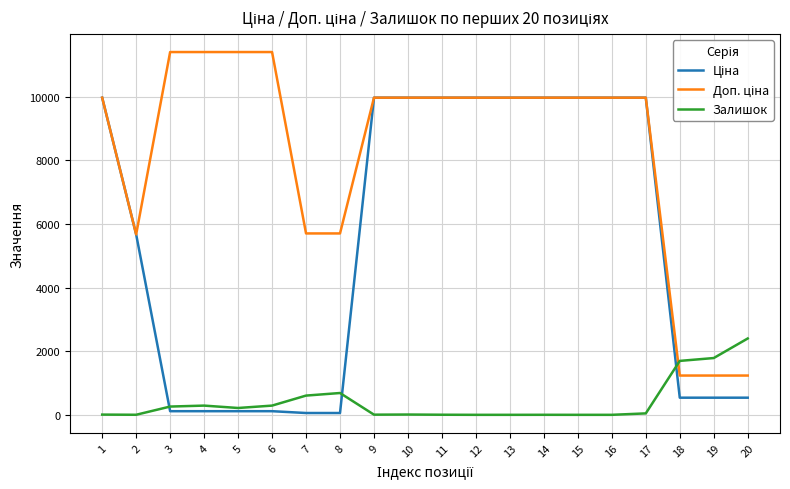

Is this an area chart (filled region under the line)?

No